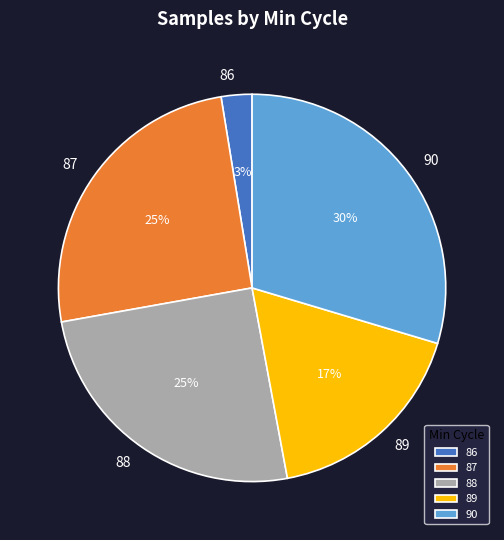

Is the sum of 90 and 89 greater than half?

No